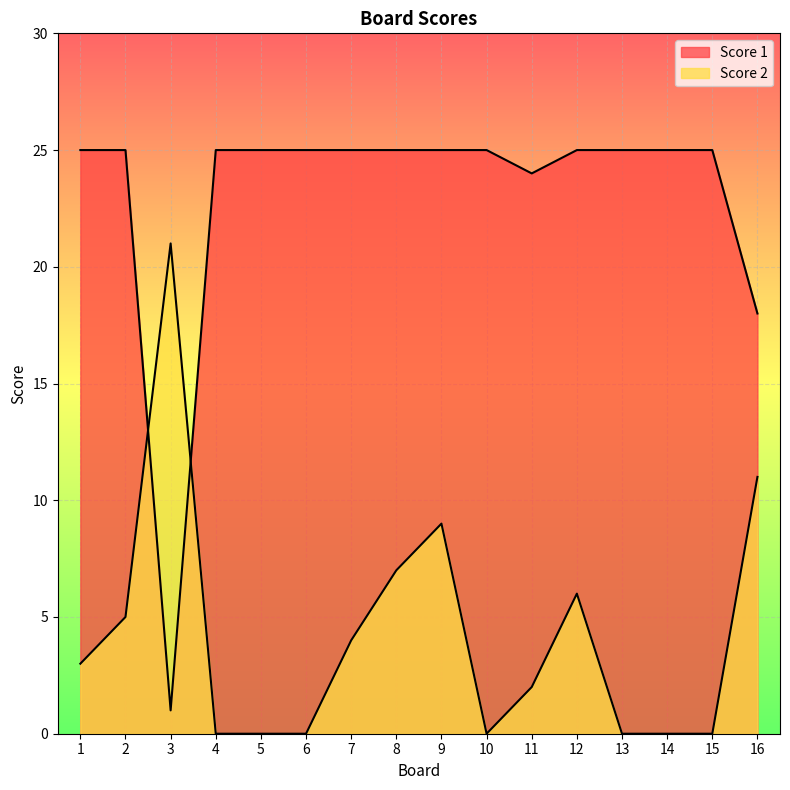

List the series in order of their peak value, highest first.

Score 1, Score 2